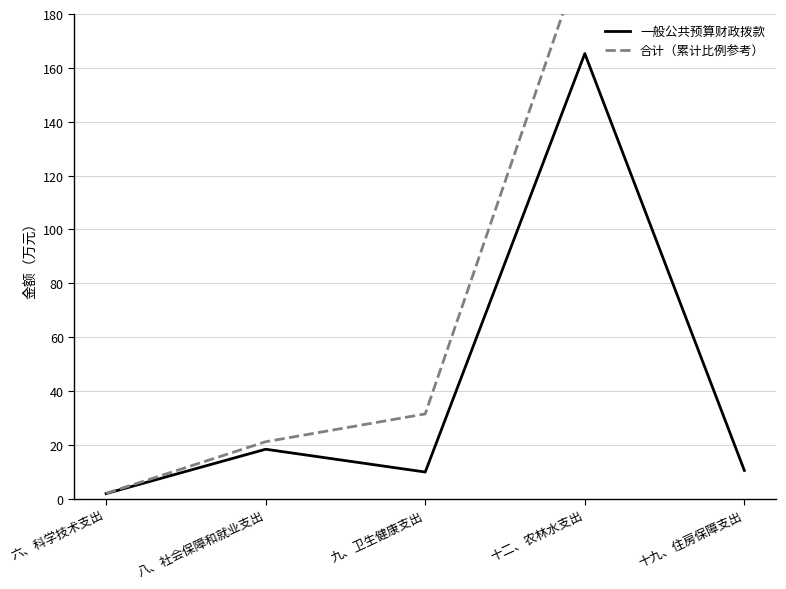

True or false: 合计（累计比例参考） has a value of 31.5 at 九、卫生健康支出.

True